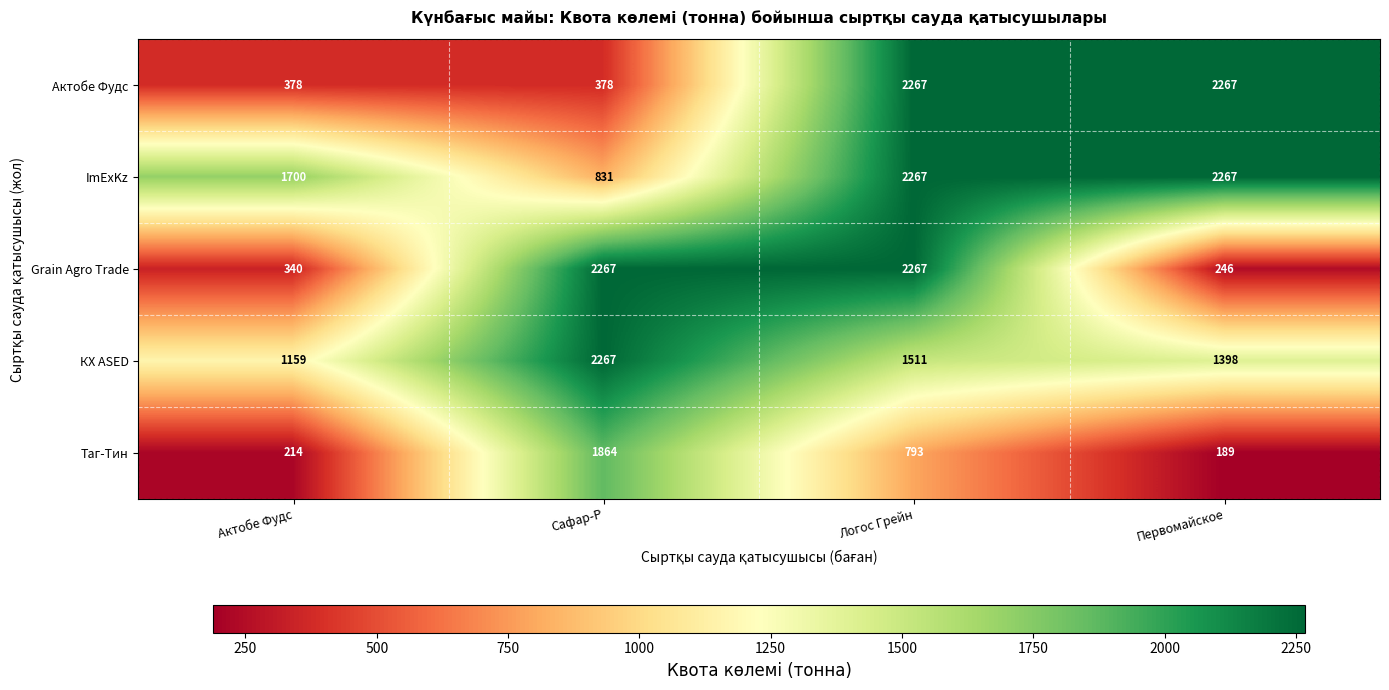

Reading left to right, extract all data points from this chart.

Актобе Фудс: Актобе Фудс=378	Сафар-Р=378	Логос Грейн=2267	Первомайское=2267
ImExKz: Актобе Фудс=1700	Сафар-Р=831	Логос Грейн=2267	Первомайское=2267
Grain Agro Trade: Актобе Фудс=340	Сафар-Р=2267	Логос Грейн=2267	Первомайское=246
КХ ASED: Актобе Фудс=1159	Сафар-Р=2267	Логос Грейн=1511	Первомайское=1398
Таг-Тин: Актобе Фудс=214	Сафар-Р=1864	Логос Грейн=793	Первомайское=189